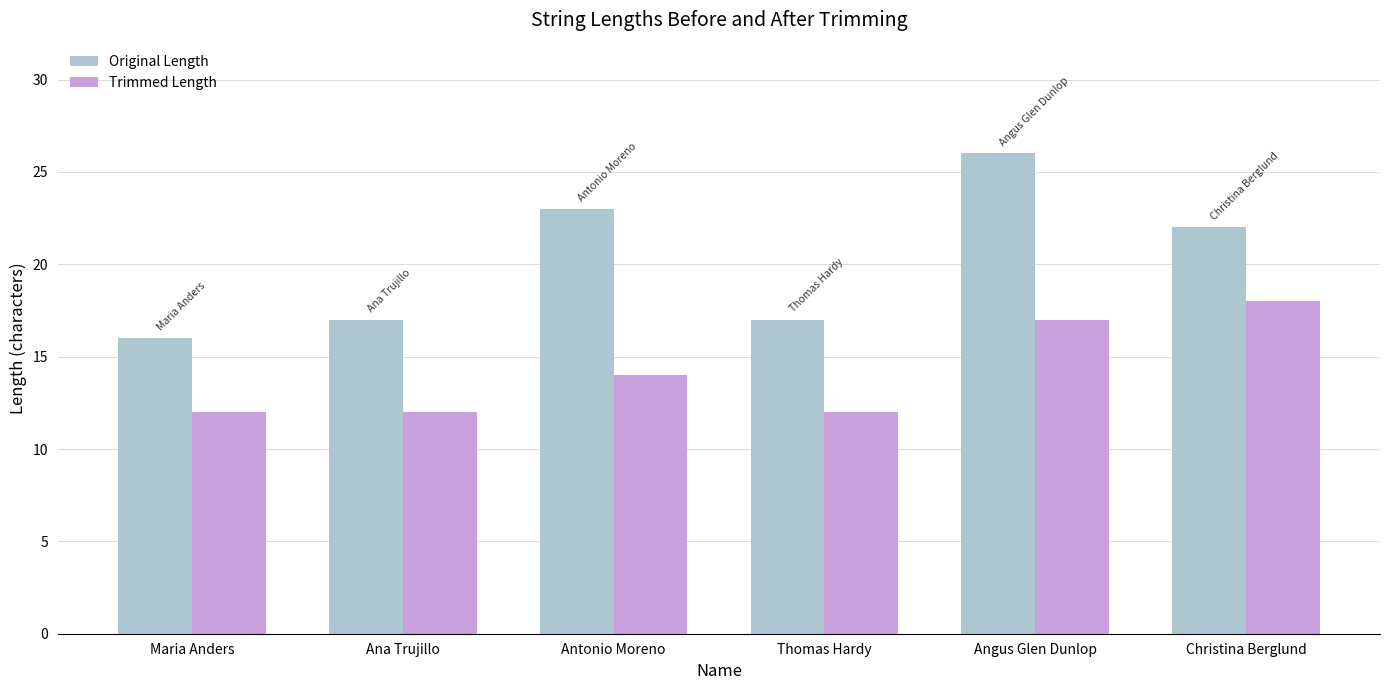

Count the Trimmed Length values in the range 12 to 17.

5